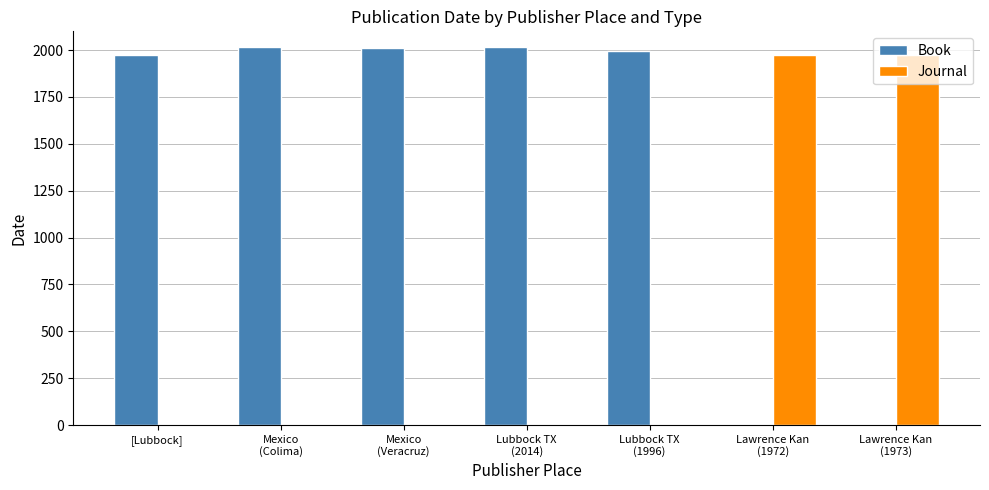

Which series has the largest total across all categories?

Book